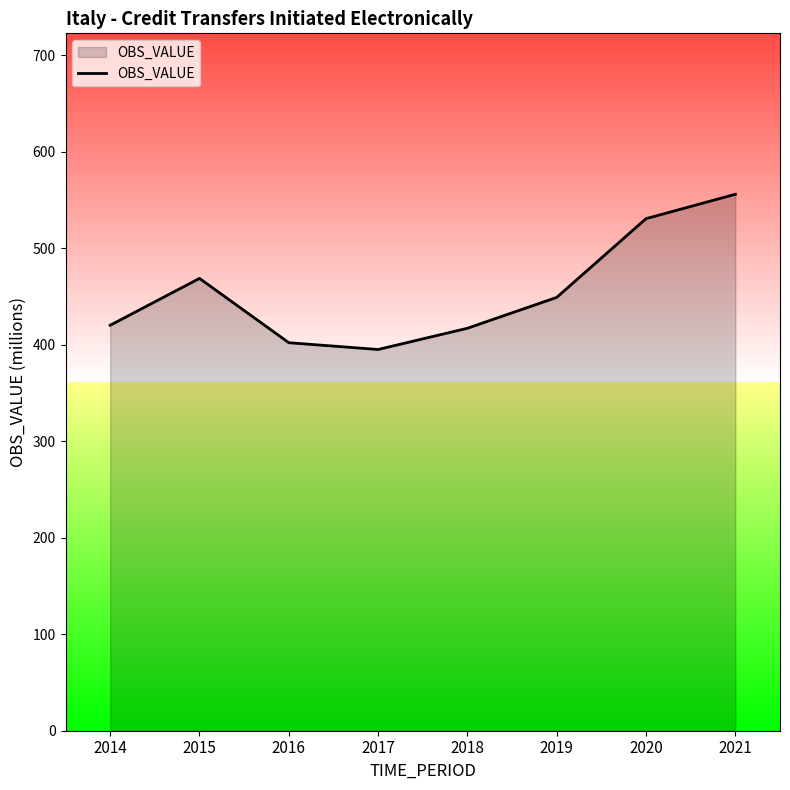

The chart shows a value of 692.6 at 2018. True or false?

False